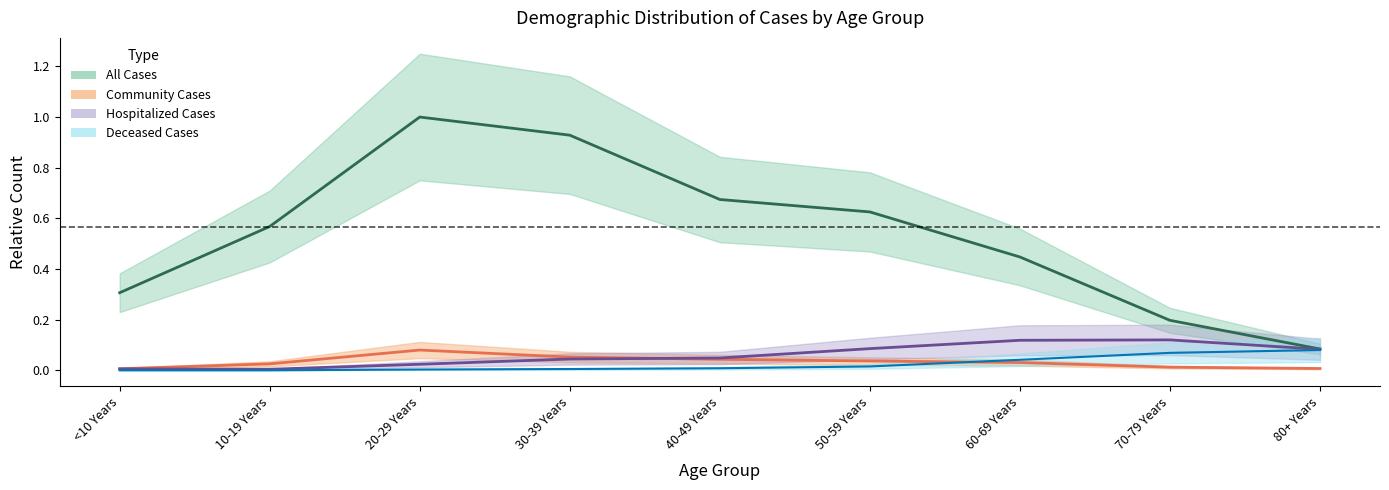

Reading left to right, transcribe all the data shown in this chart.

All Cases: 0.3	0.6	1.0	0.9	0.7	0.6	0.4	0.2	0.1
Community Cases: 0.0	0.0	0.1	0.1	0.0	0.0	0.0	0.0	0.0
Hospitalized Cases: 0.0	0.0	0.0	0.0	0.0	0.1	0.1	0.1	0.1
Deceased Cases: 0.0	0.0	0.0	0.0	0.0	0.0	0.0	0.1	0.1